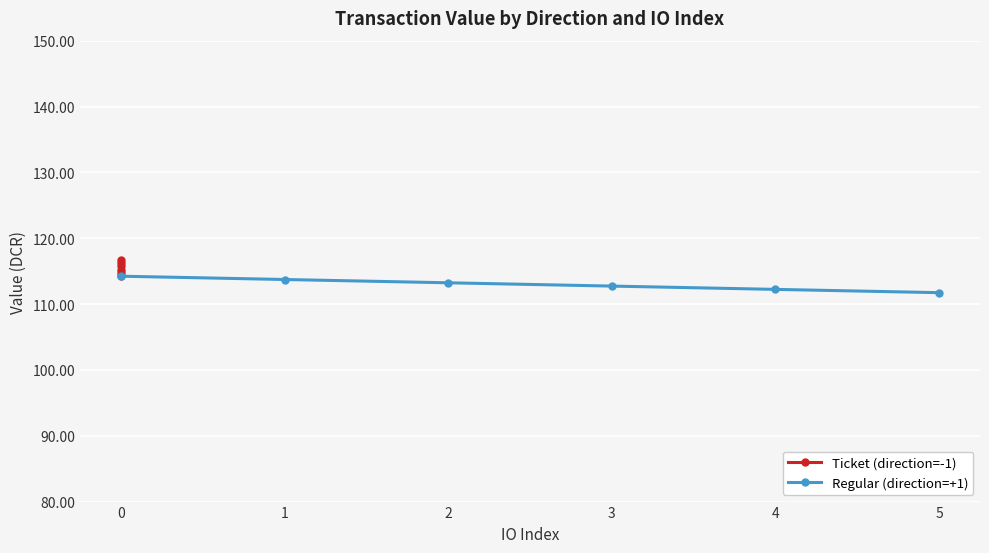

True or false: Regular (direction=+1) has a value of 148.5 at 0.

False